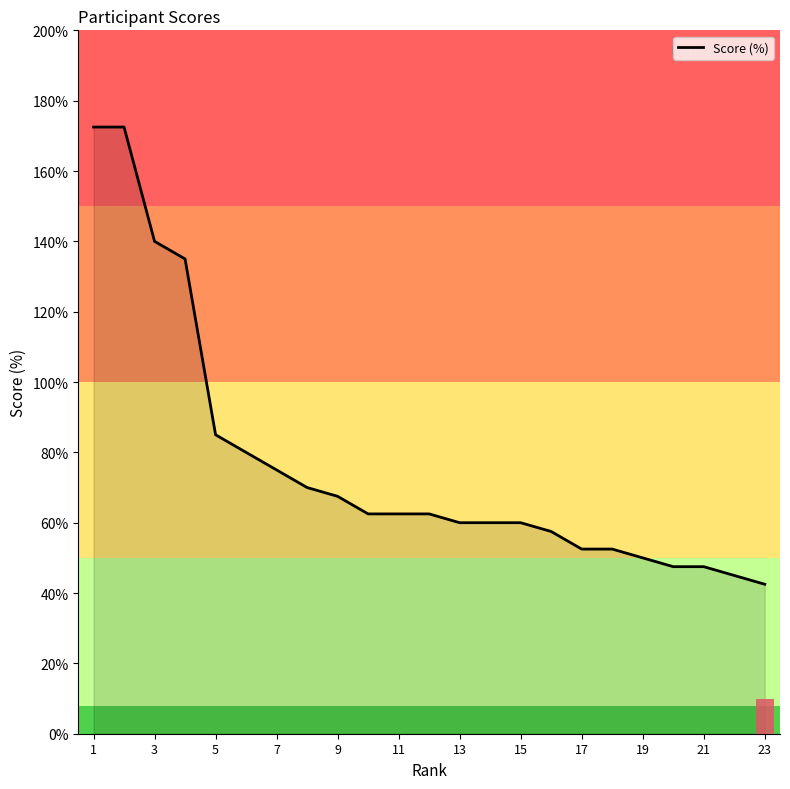

What is the difference between the maximum and second lowest values?

127.5